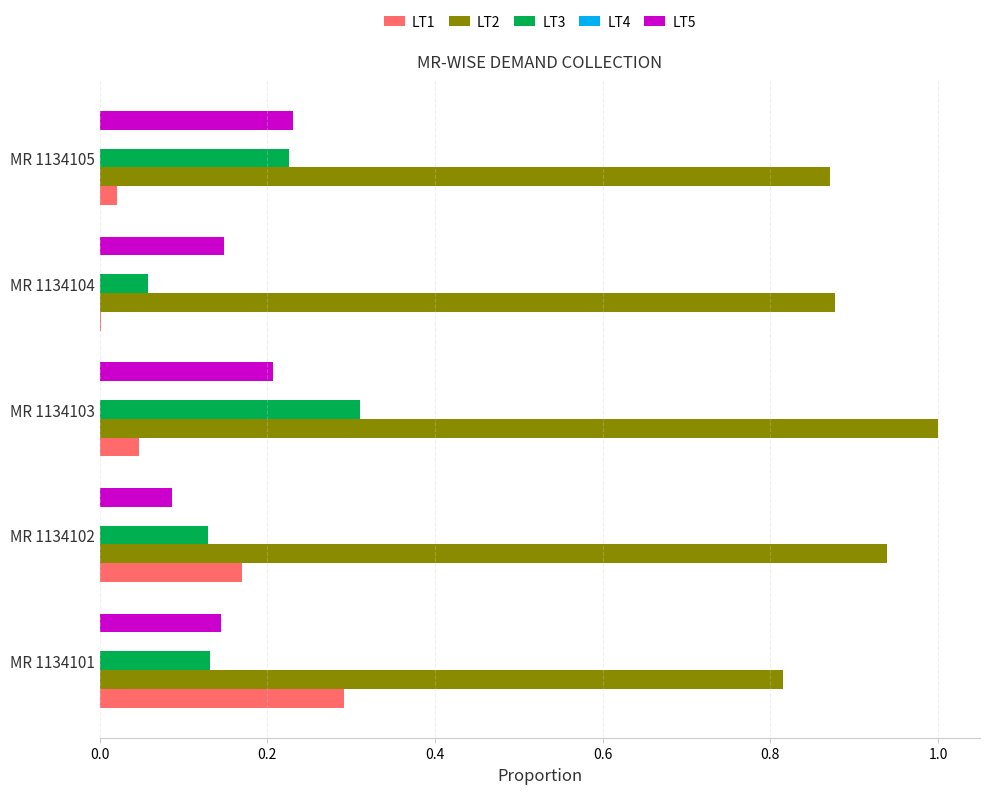

What is the sum of all LT2 values?

4.5